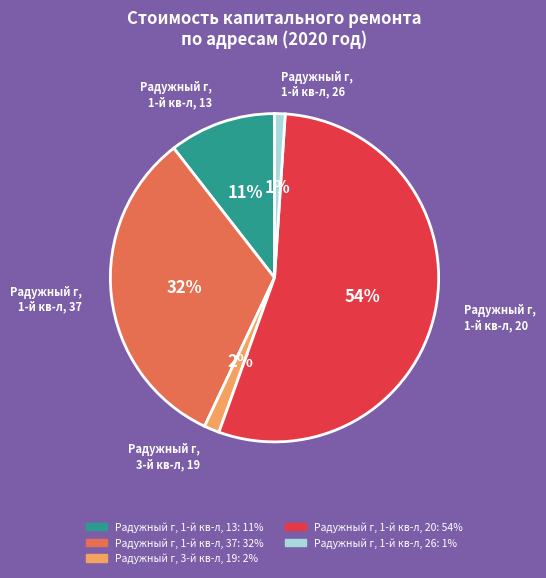

Rank the categories by value from highest to lowest.

Радужный г, 1-й кв-л, 20, Радужный г, 1-й кв-л, 37, Радужный г, 1-й кв-л, 13, Радужный г, 3-й кв-л, 19, Радужный г, 1-й кв-л, 26